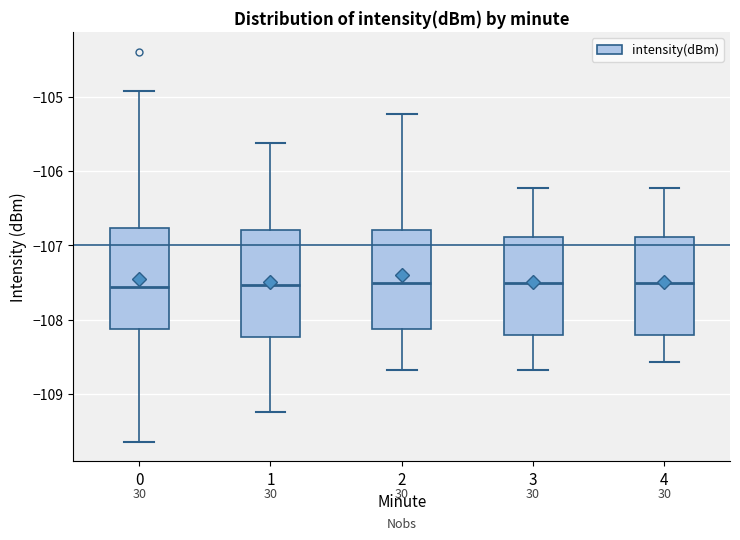

Where is the upper edge of the box at x = 1 on the y-axis? The values are not printed on the chart, so give them approximately, as read against the axis.

-106.8